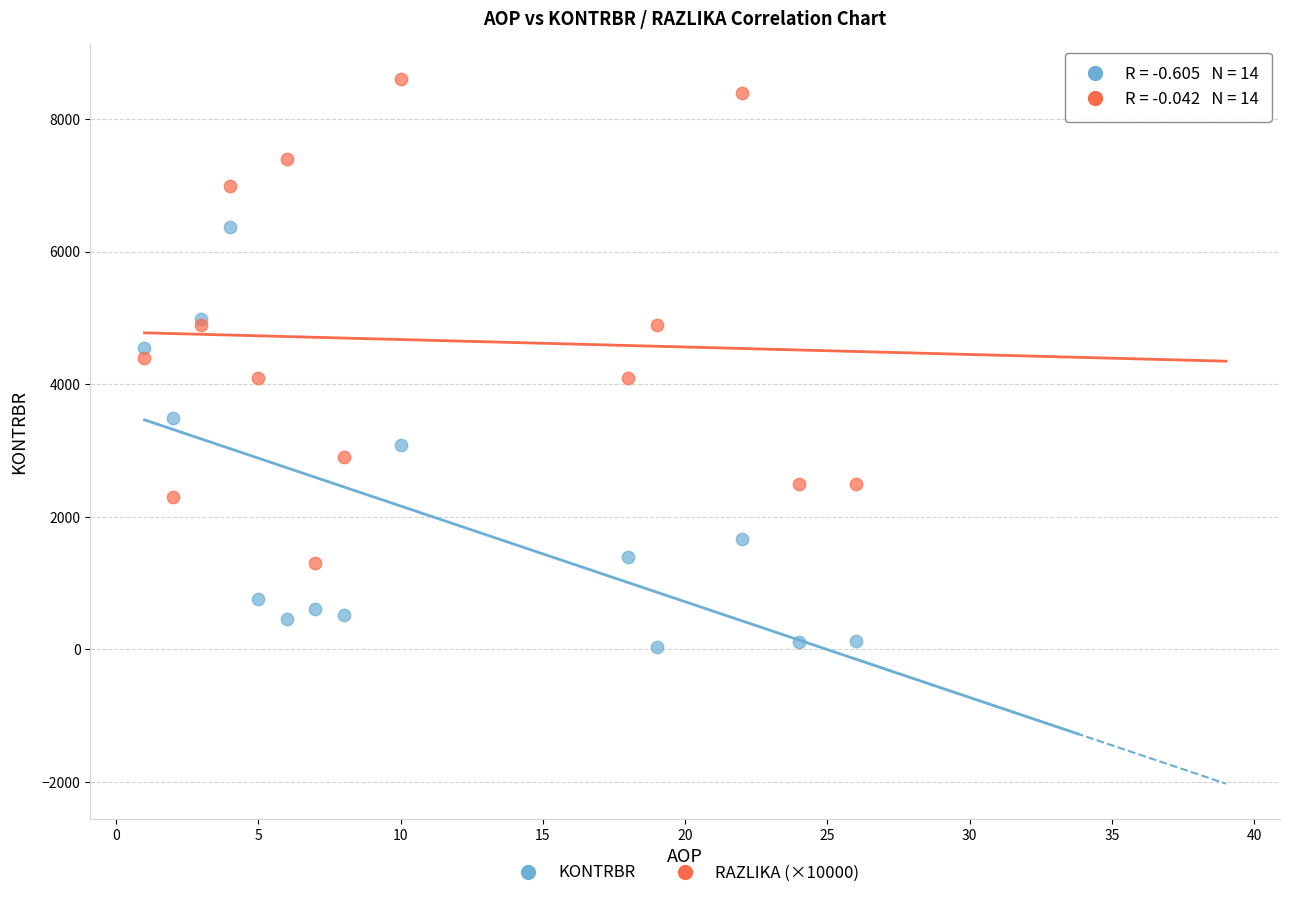

Which series reaches the minimum Y coordinate?

KONTRBR